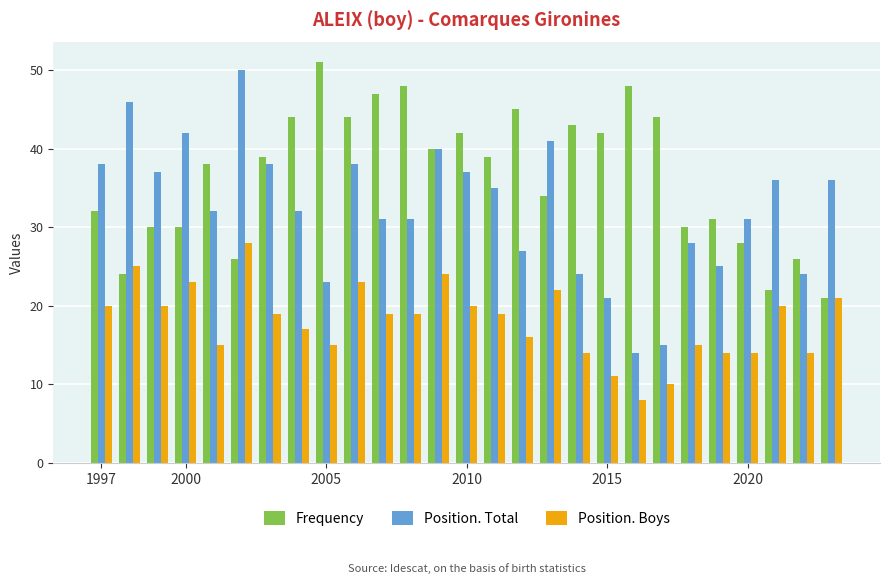

Does the chart contain stacked bars?

No